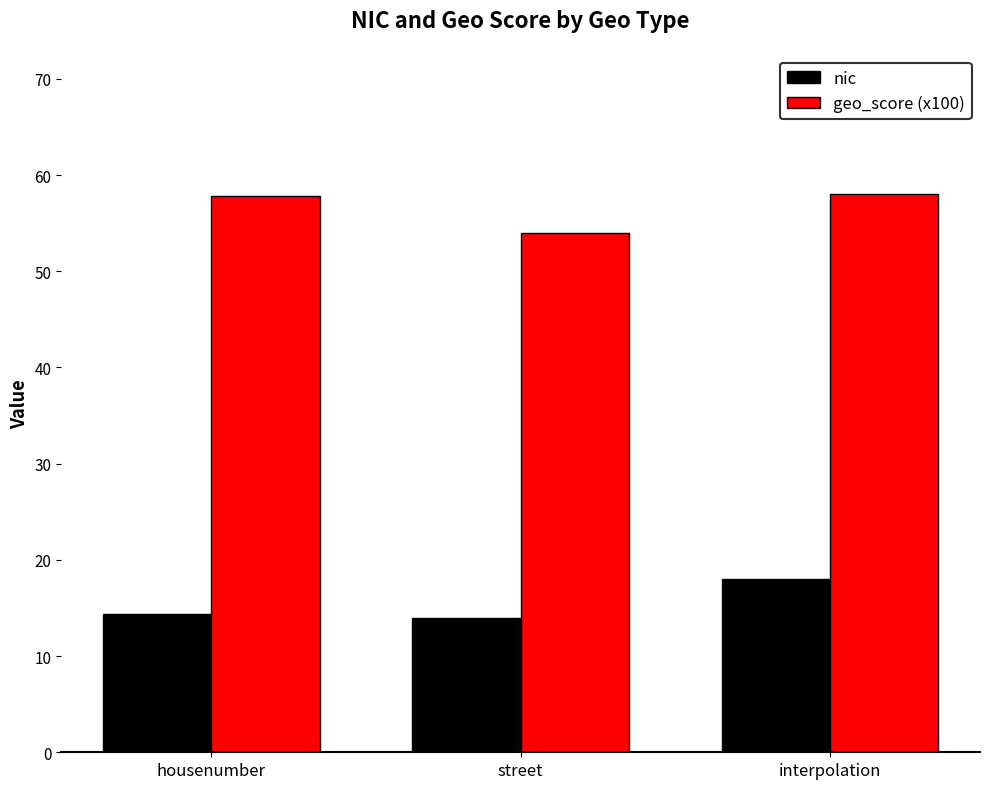

Where is nic nearest to the value 16?

housenumber